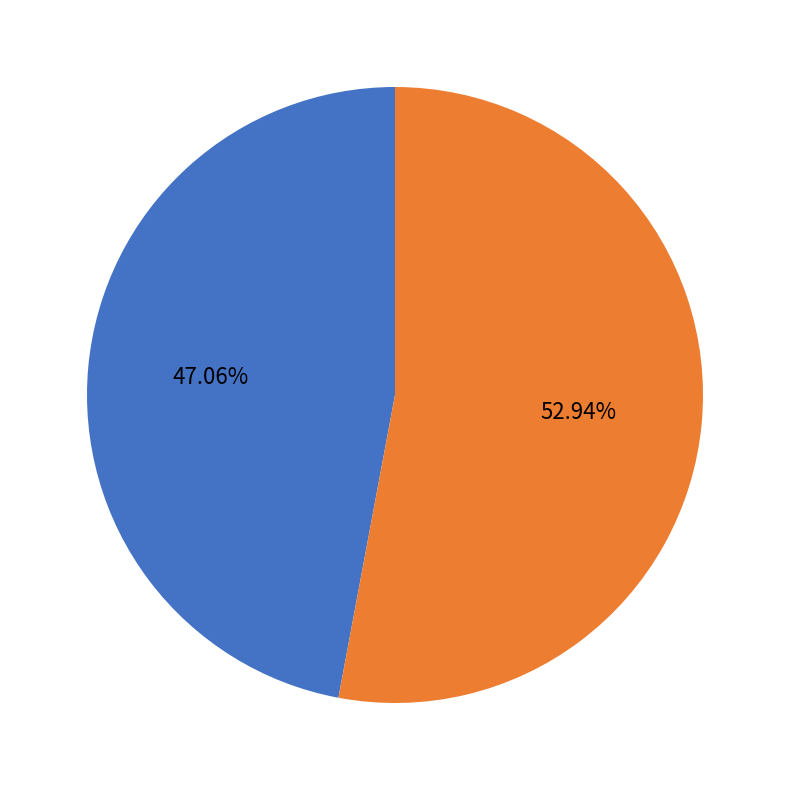

Is the sum of 商务部分： and 技术部分： greater than half?

Yes